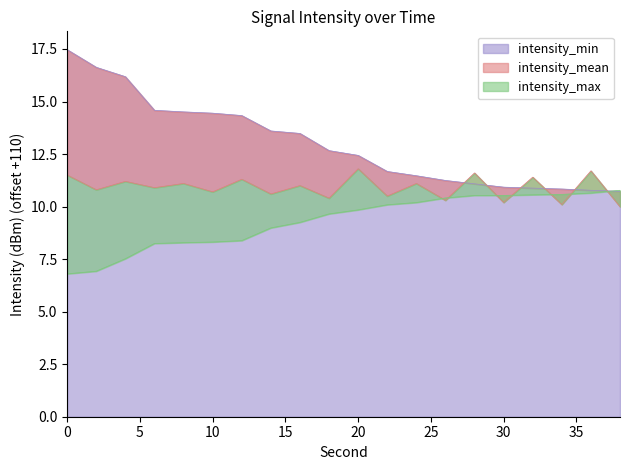

What is the lowest value of the intensity_min series?

10.7